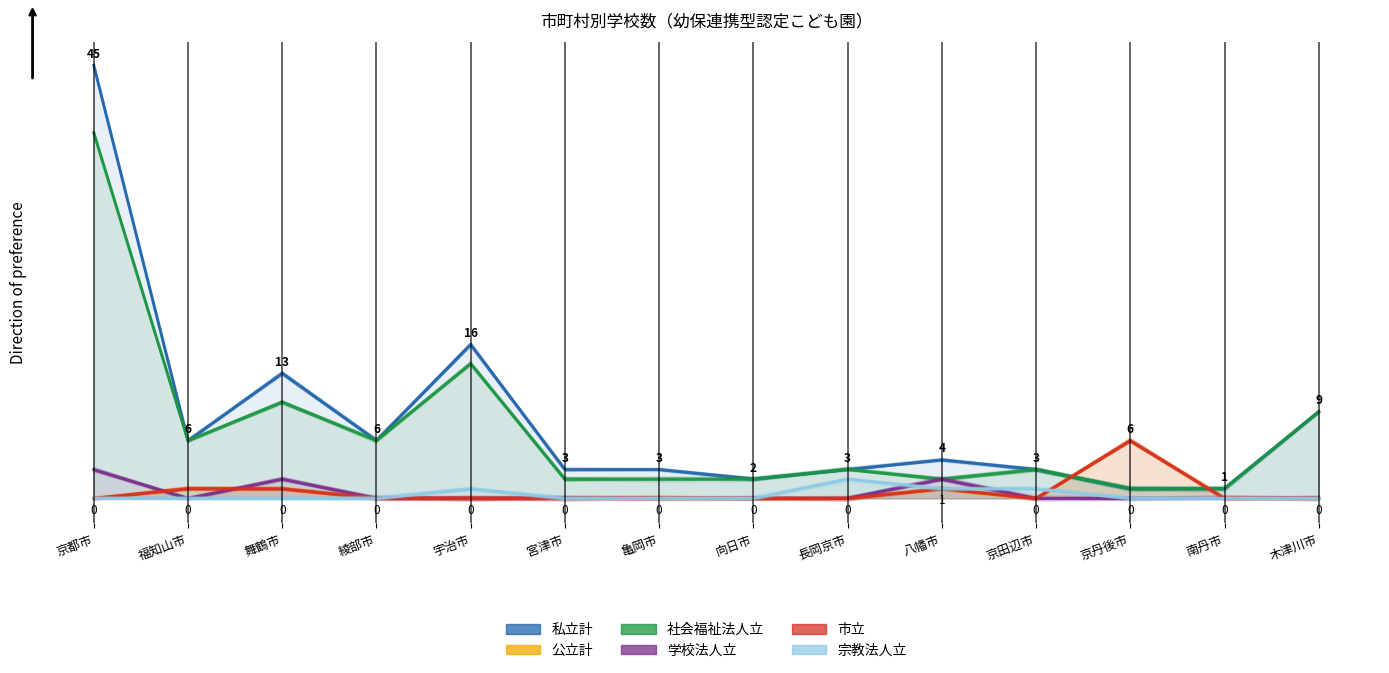

The value of 宗教法人立 at 亀岡市 is 1. True or false?

False